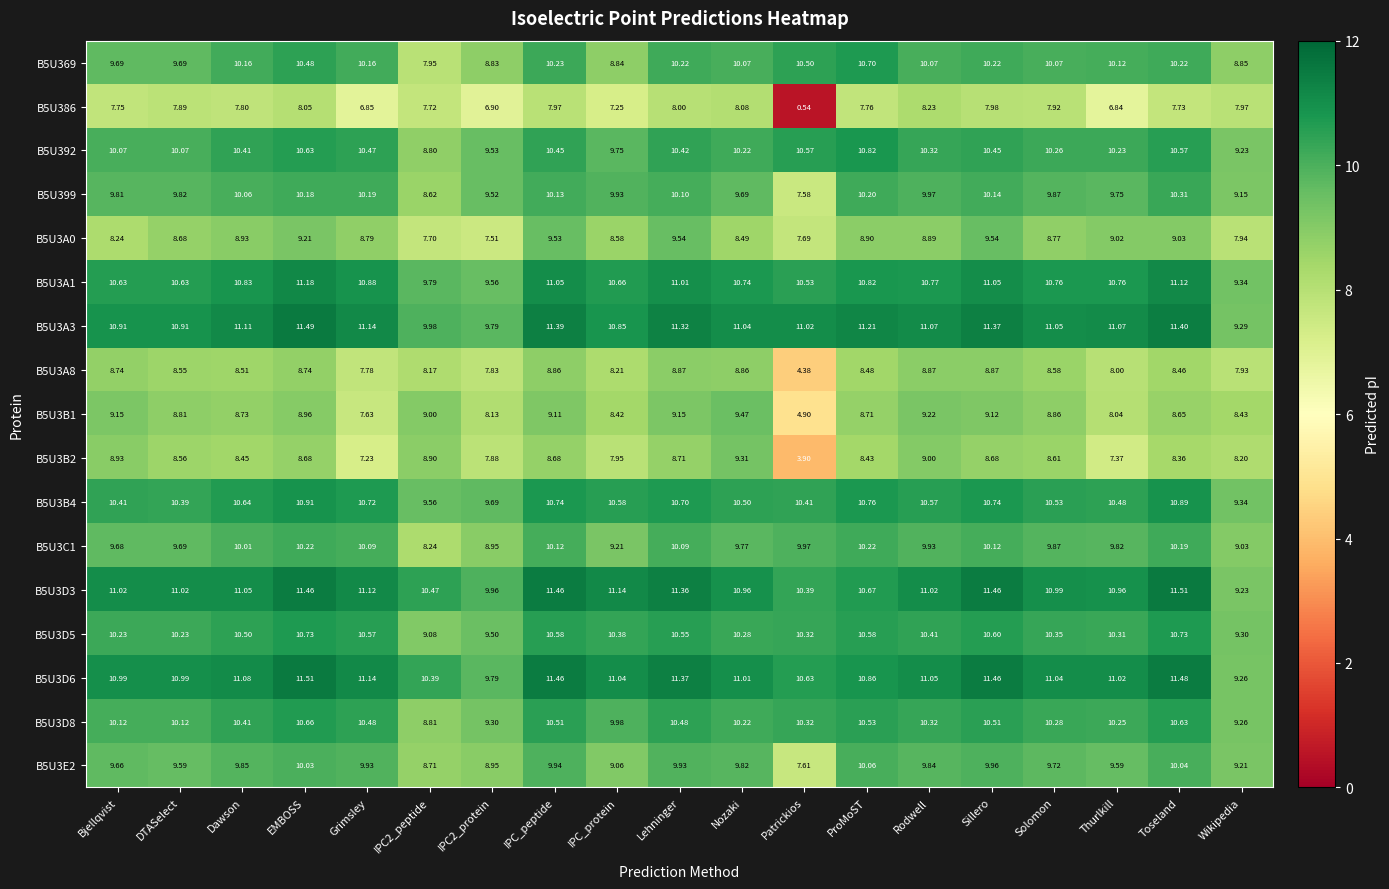

What is the difference between the highest and lowest values at DTASelect?

3.1